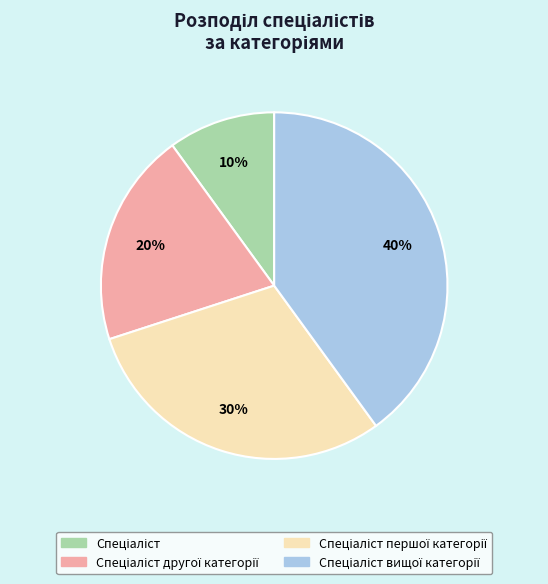

Is there a majority slice in this chart?

No